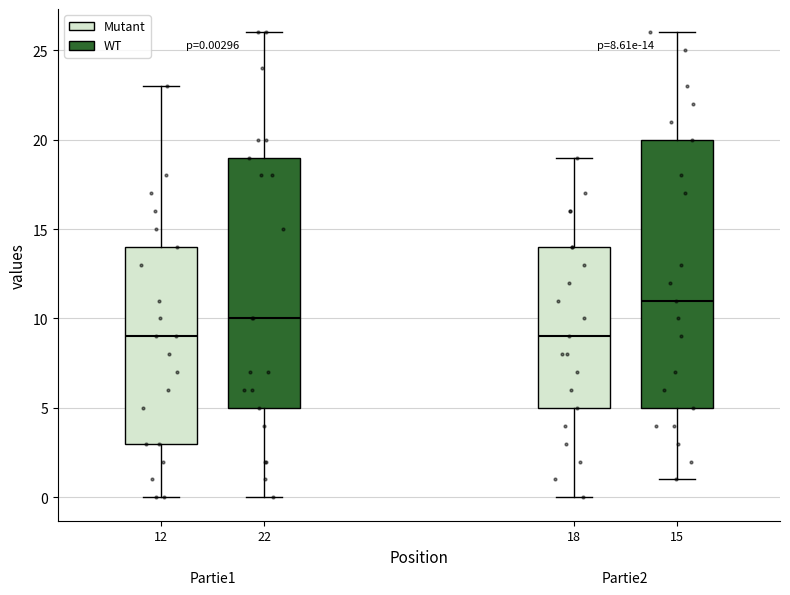

Which box is the tallest, from its lower edge to its upper edge?

15